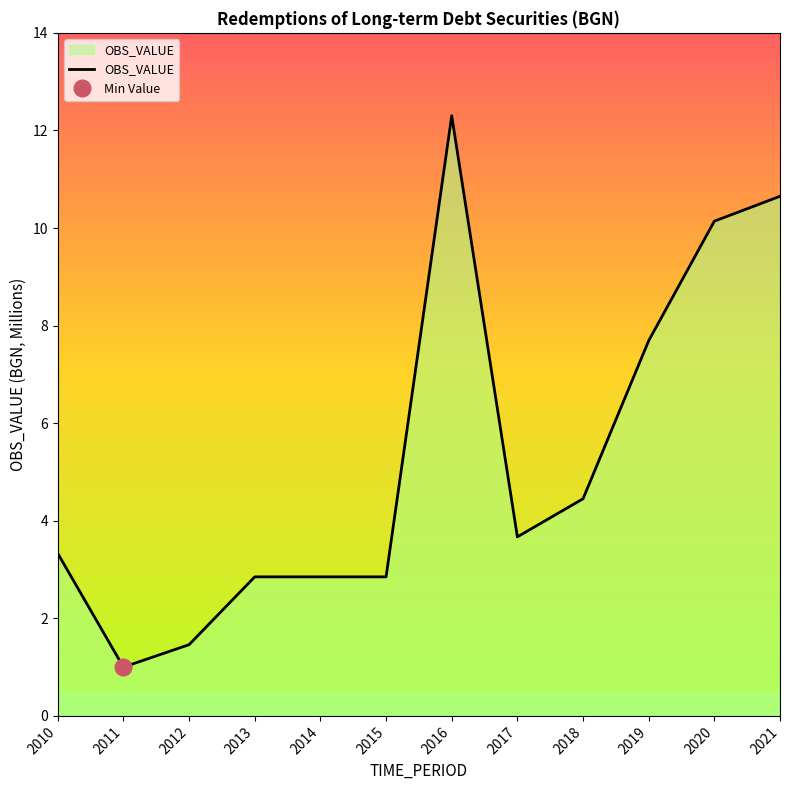

List the labels in order of value, smallest first.

2011, 2012, 2013, 2014, 2015, 2010, 2017, 2018, 2019, 2020, 2021, 2016